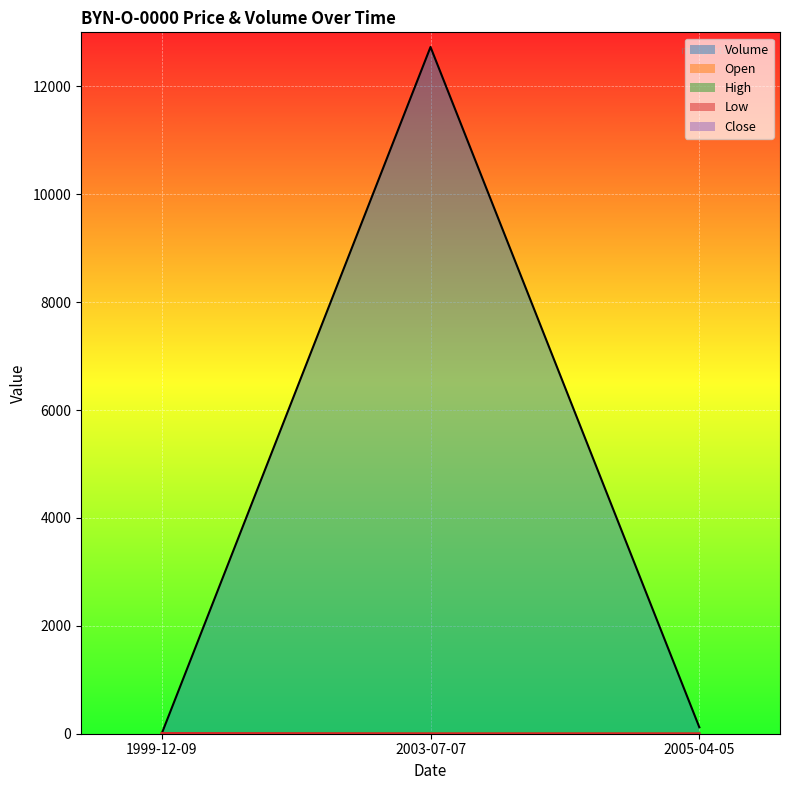

Where is Volume nearest to the value 6364?

2005-04-05